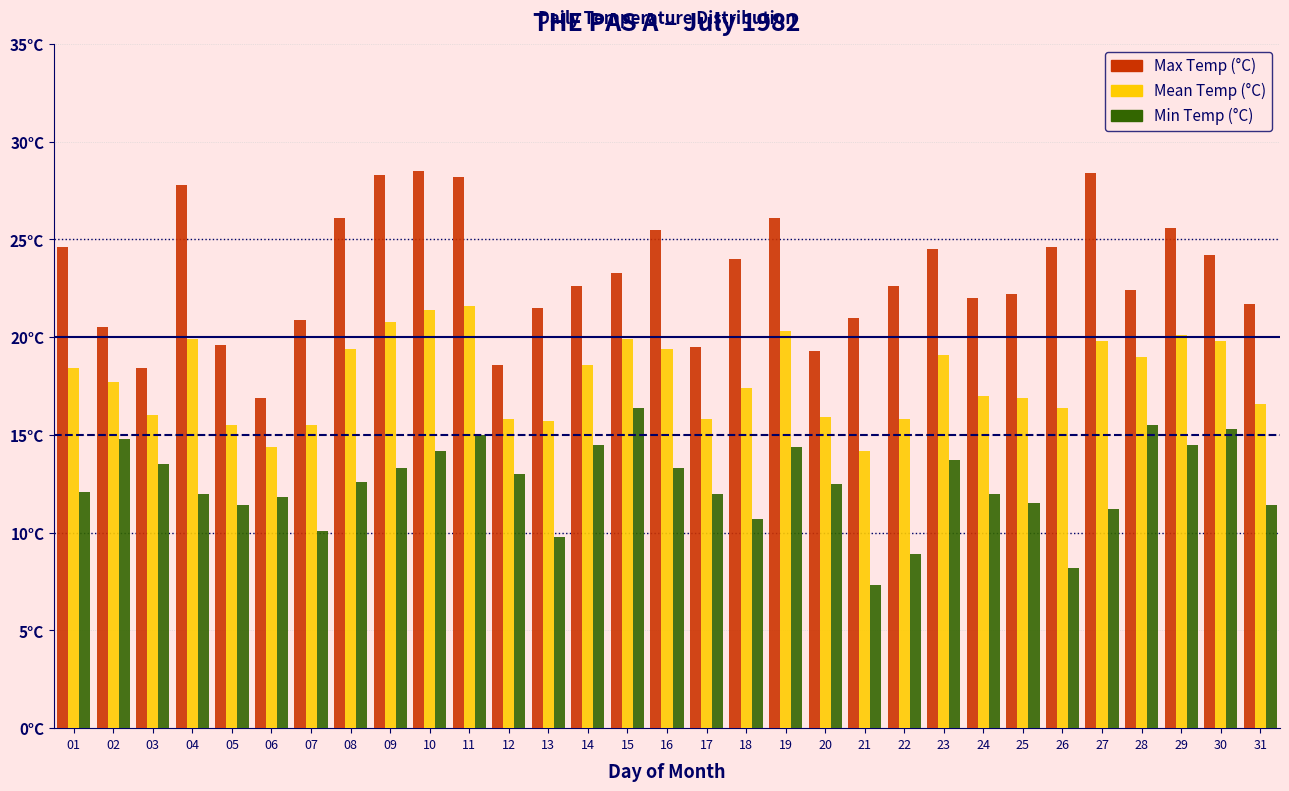

What are all the series names shown in the legend?

Max Temp (°C), Mean Temp (°C), Min Temp (°C)